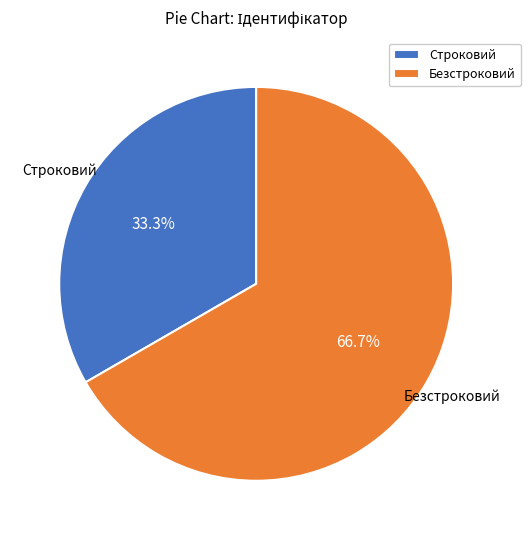

To the nearest percent, what portion does Строковий represent?

33%